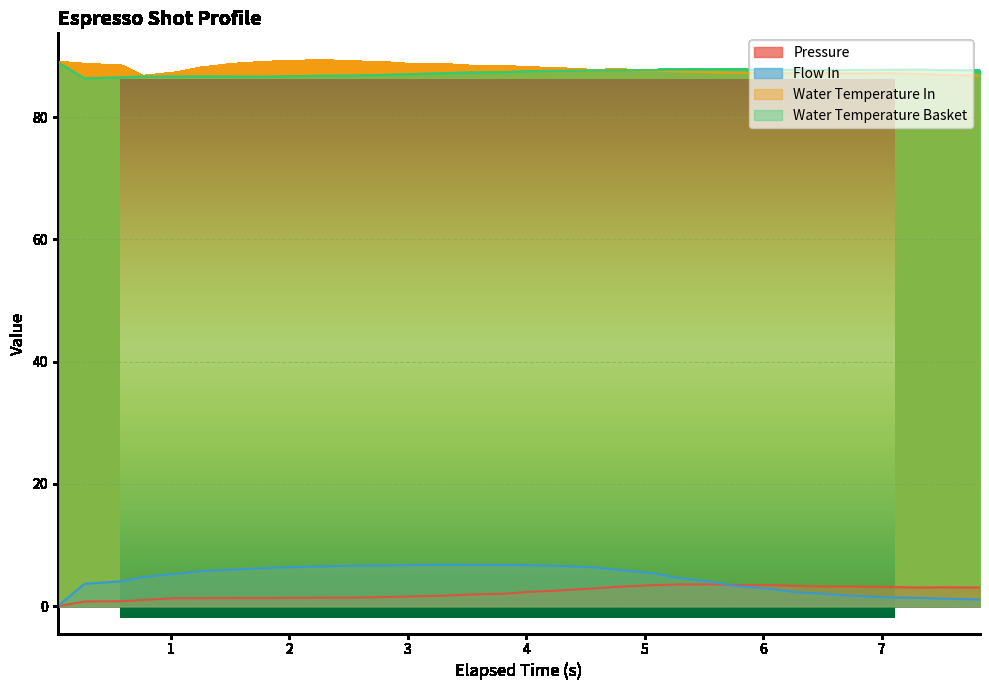

Reading left to right, extract all data points from this chart.

pressure: 0.046=0.0	0.271=0.8	0.586=0.8	0.766=1.0	1.036=1.3	1.261=1.3	1.531=1.3	1.801=1.3	2.07=1.4	2.296=1.4	2.521=1.4	2.79=1.5	3.016=1.6	3.33=1.7	3.51=1.9	3.826=2.1	4.006=2.3	4.275=2.6	4.546=2.9	4.77=3.2	5.085=3.5	5.265=3.5	5.58=3.6	5.76=3.5	6.077=3.4	6.256=3.3	6.525=3.2	6.75=3.2	7.021=3.2	7.336=3.0	7.516=3.1	7.83=3.0
flow_in: 0.046=0.0	0.271=3.6	0.586=4.1	0.766=4.8	1.036=5.3	1.261=5.7	1.531=6.0	1.801=6.2	2.07=6.4	2.296=6.5	2.521=6.6	2.79=6.7	3.016=6.7	3.33=6.8	3.51=6.8	3.826=6.7	4.006=6.7	4.275=6.6	4.546=6.4	4.77=6.0	5.085=5.4	5.265=4.7	5.58=4.0	5.76=3.3	6.077=2.8	6.256=2.3	6.525=2.0	6.75=1.7	7.021=1.5	7.336=1.4	7.516=1.2	7.83=1.1
water_temperature_in: 0.046=89.0	0.271=88.7	0.586=88.4	0.766=86.7	1.036=87.2	1.261=88.1	1.531=88.7	1.801=89.0	2.07=89.2	2.296=89.3	2.521=89.1	2.79=89.0	3.016=88.6	3.33=88.6	3.51=88.4	3.826=88.3	4.006=88.1	4.275=88.0	4.546=87.7	4.77=87.8	5.085=87.6	5.265=87.5	5.58=87.4	5.76=87.3	6.077=87.2	6.256=87.2	6.525=87.2	6.75=87.2	7.021=87.2	7.336=87.1	7.516=86.9	7.83=86.8
water_temperature_basket: 0.046=89.0	0.271=86.3	0.586=86.5	0.766=86.7	1.036=86.6	1.261=86.7	1.531=86.7	1.801=86.6	2.07=86.7	2.296=86.8	2.521=86.8	2.79=86.9	3.016=87.0	3.33=87.2	3.51=87.3	3.826=87.4	4.006=87.5	4.275=87.6	4.546=87.7	4.77=87.7	5.085=87.7	5.265=87.8	5.58=87.8	5.76=87.7	6.077=87.7	6.256=87.7	6.525=87.7	6.75=87.7	7.021=87.7	7.336=87.8	7.516=87.7	7.83=87.7